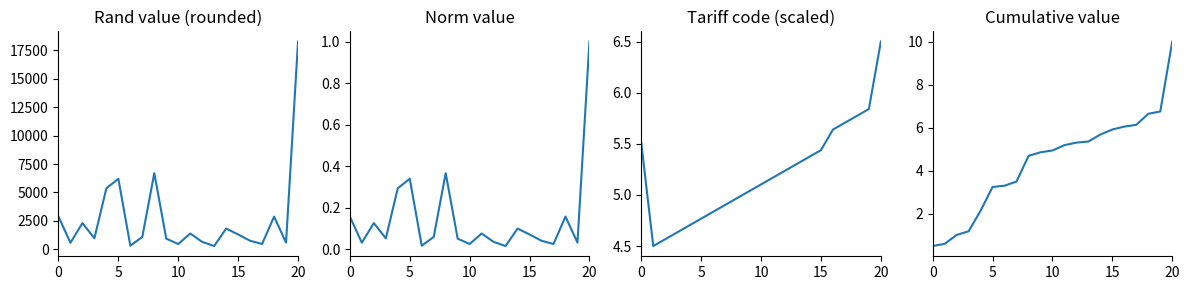

In Tariff code (scaled), how many points are lower than both neighbors (excluding endpoints)?

1